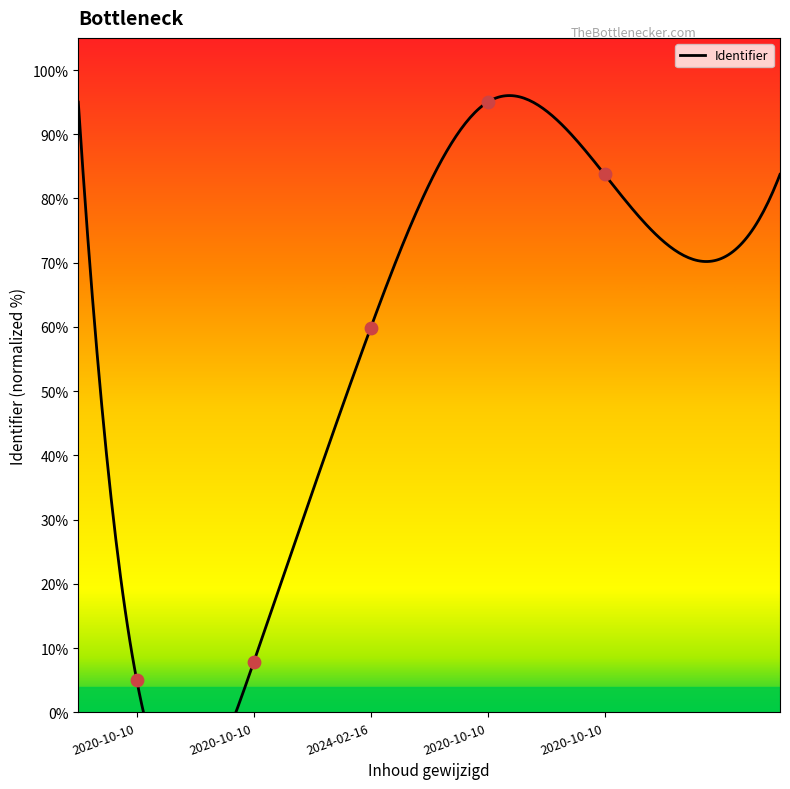

What is the change in value from 2024-02-16 to 2020-10-10?

+23.9